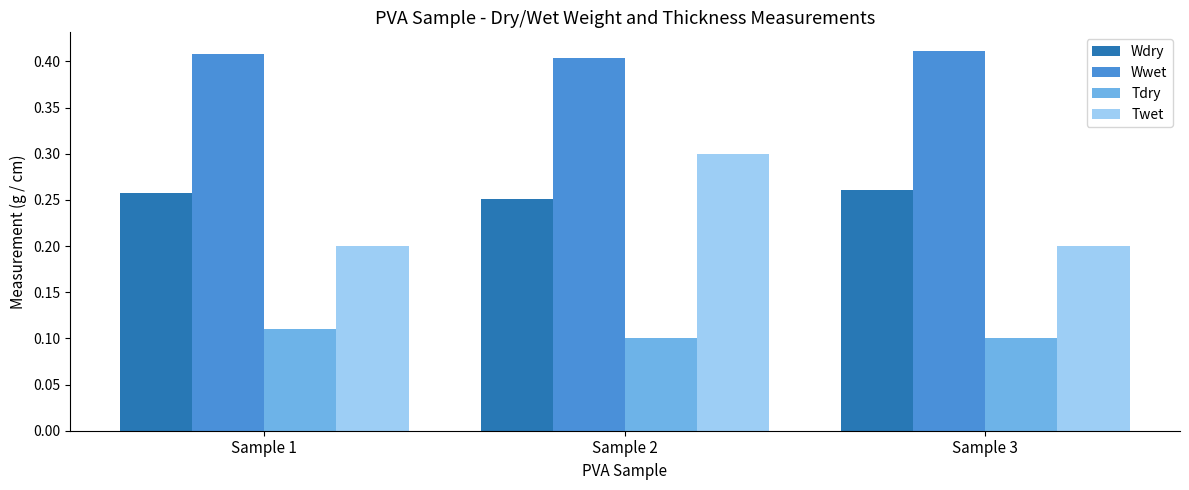

Which series has the largest range (max minus min)?

Twet